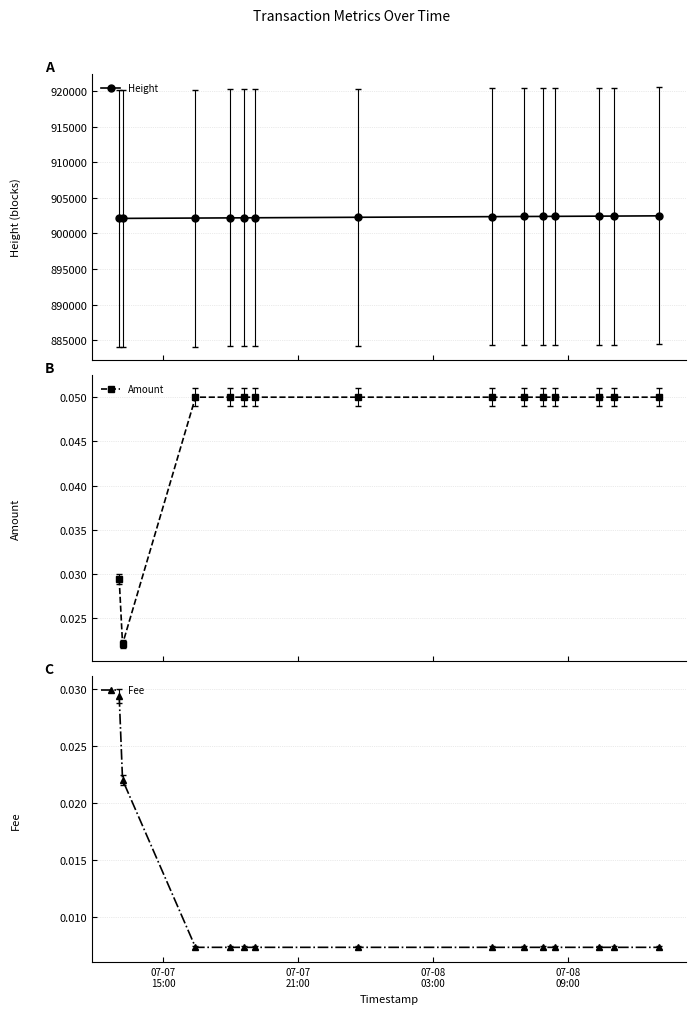

True or false: Fee and Height cross at least once.

False